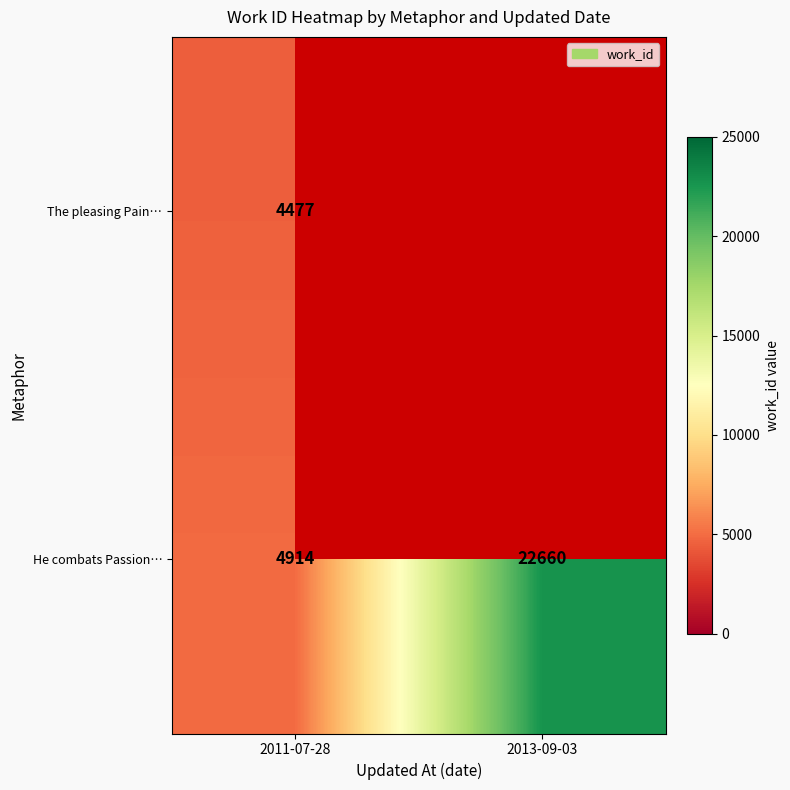

List the labels in order of He combats Passion… value, largest first.

2013-09-03, 2011-07-28